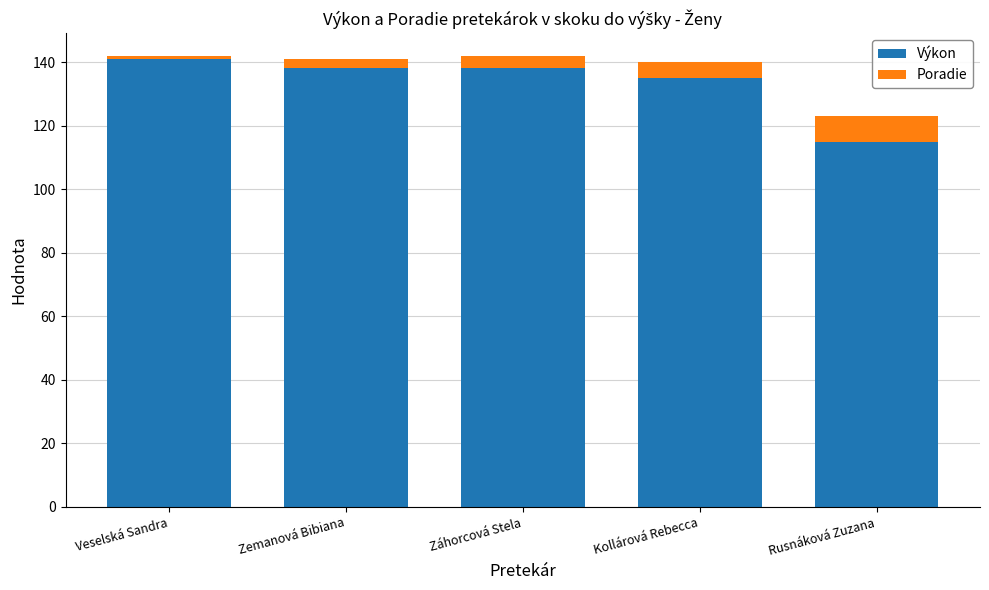

The Výkon series shows 207 at Veselská Sandra. True or false?

False